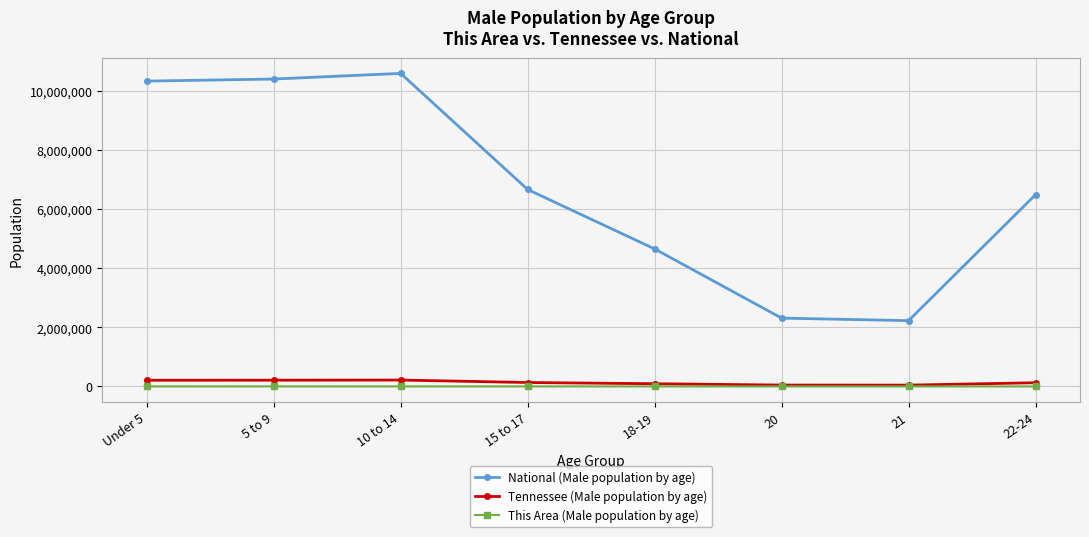

True or false: Tennessee (Male population by age) and National (Male population by age) intersect in this chart.

False